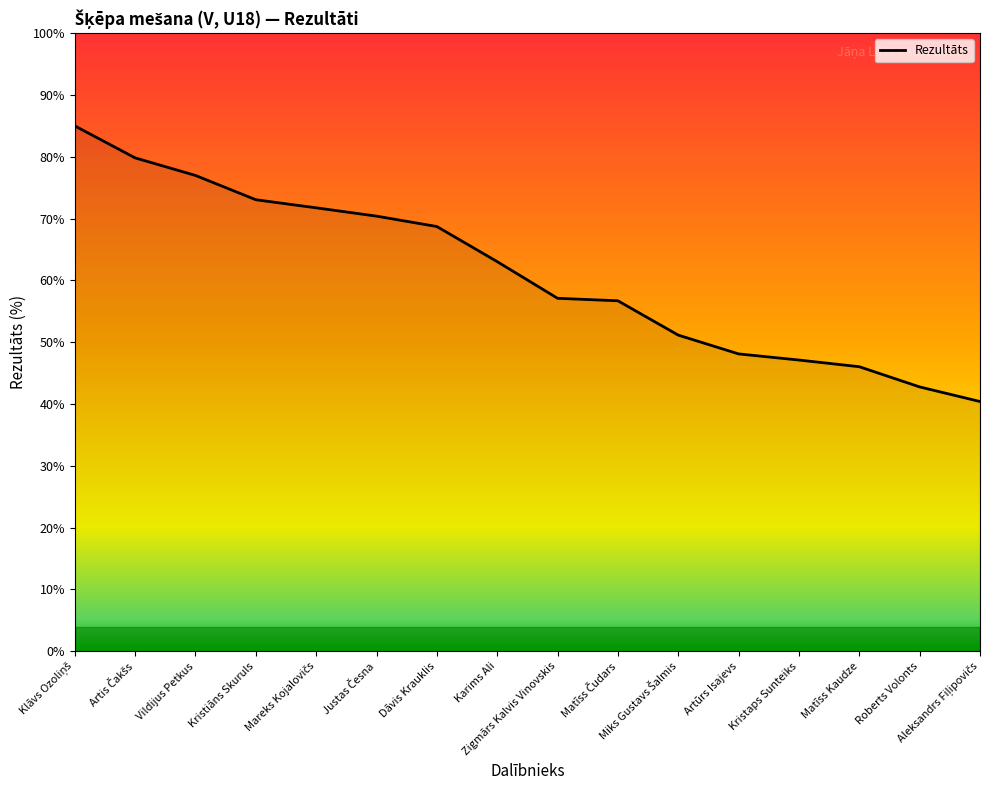

Does the chart have visible grid lines?

No